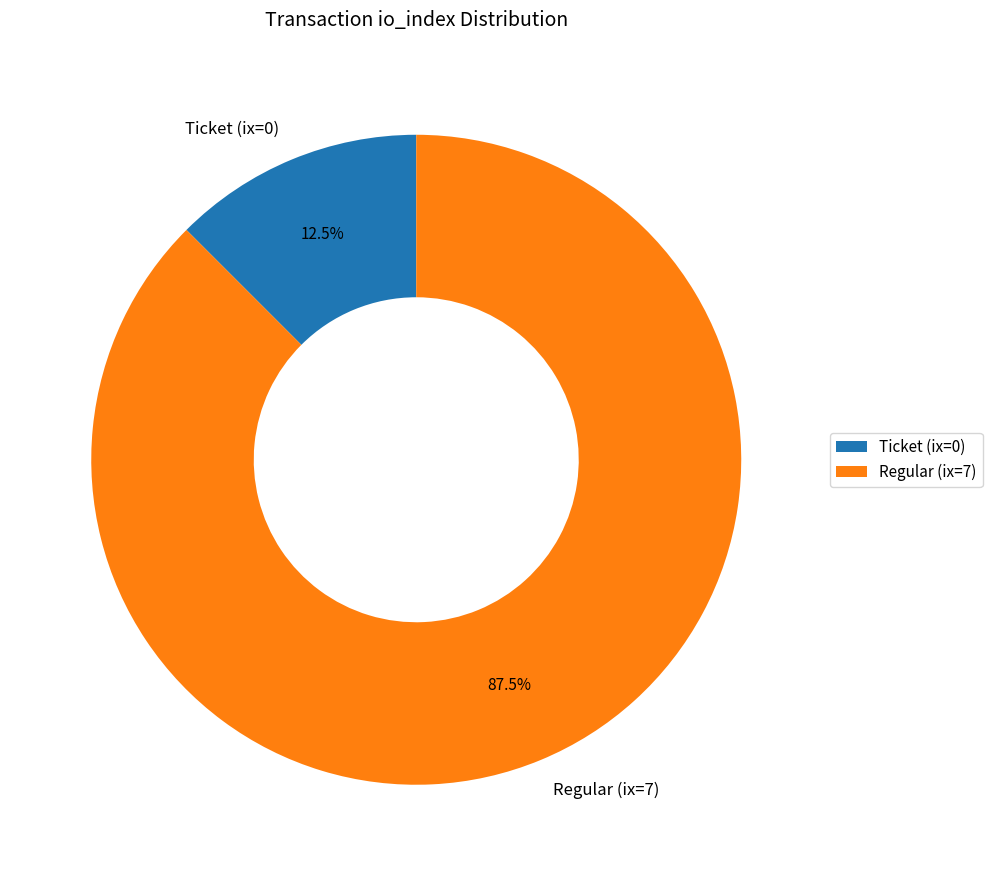

What percentage is NOT represented by Regular (ix=7)?

12.5%